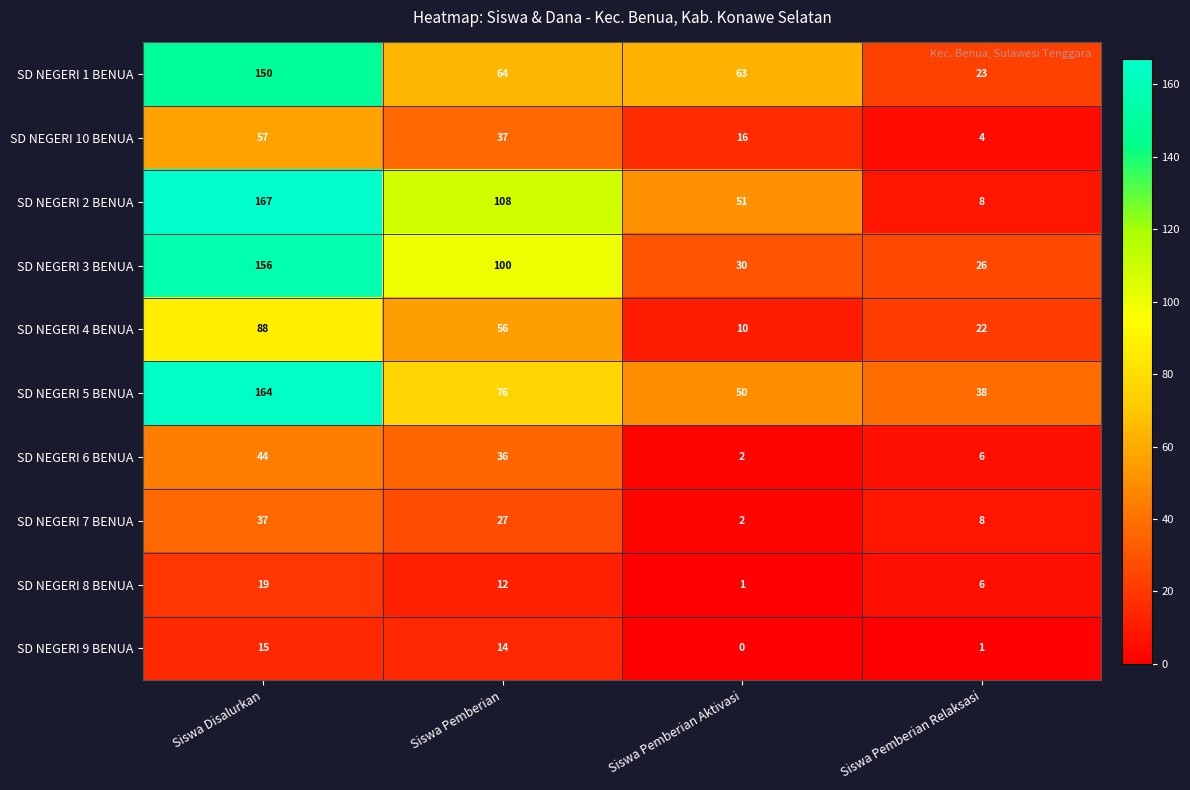

Between Siswa Pemberian and Siswa Pemberian Relaksasi, which series saw the biggest shift?

SD NEGERI 2 BENUA